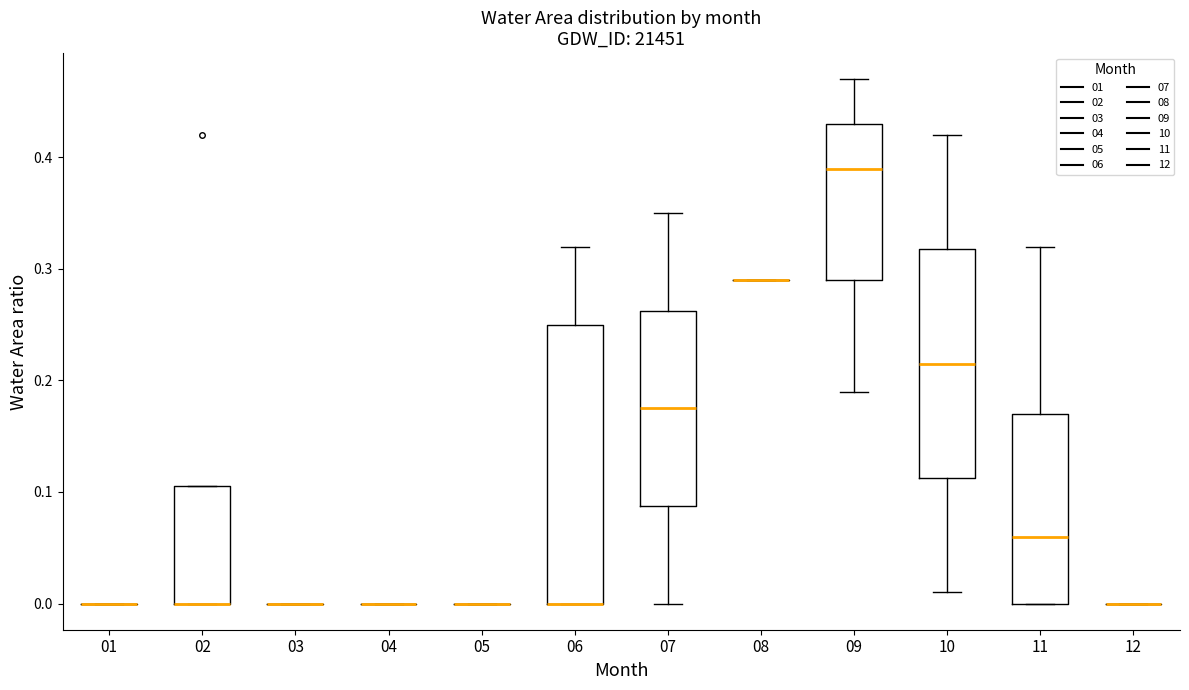

Where does the median line of the box at x = 11 sit on the y-axis? The values are not printed on the chart, so give them approximately, as read against the axis.

0.06